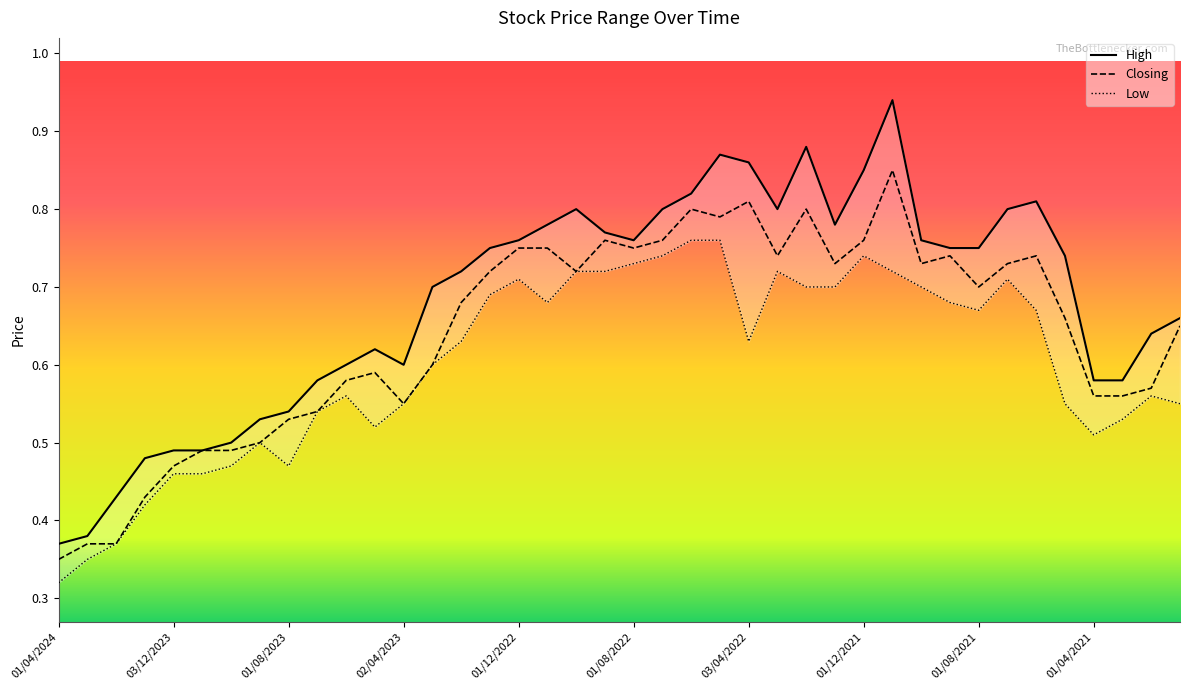

True or false: Low has a value of 0.3 at 01/07/2021.

False